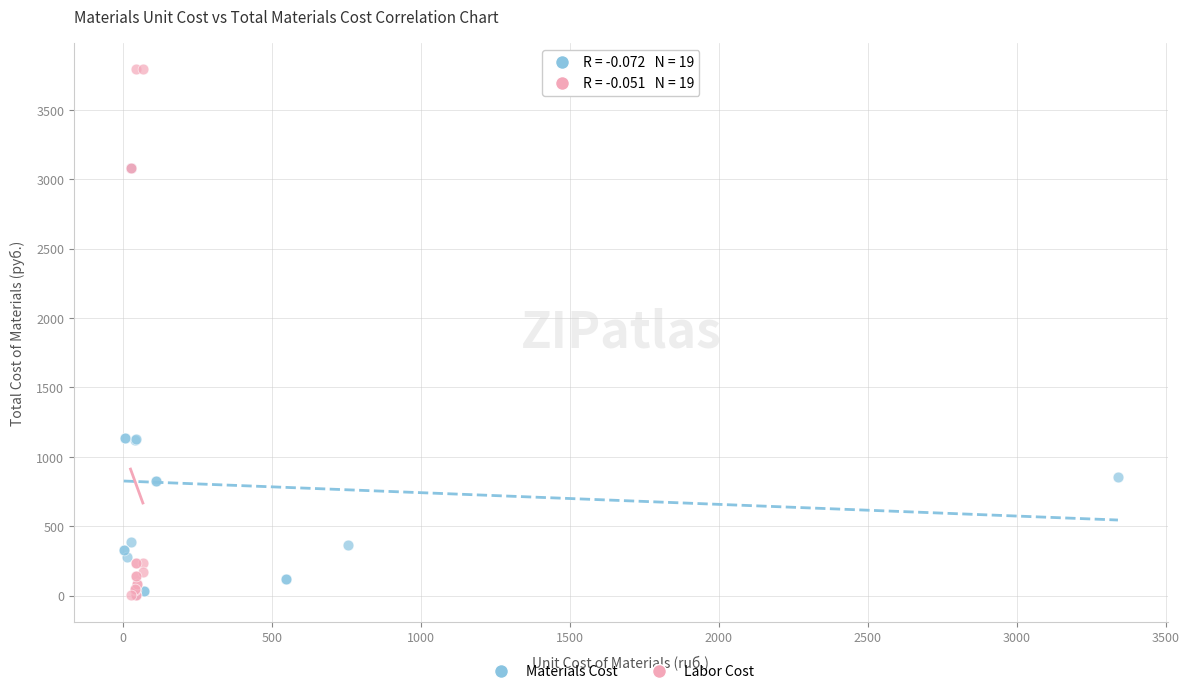

Which series has the largest Y range (max minus min)?

Labor Cost